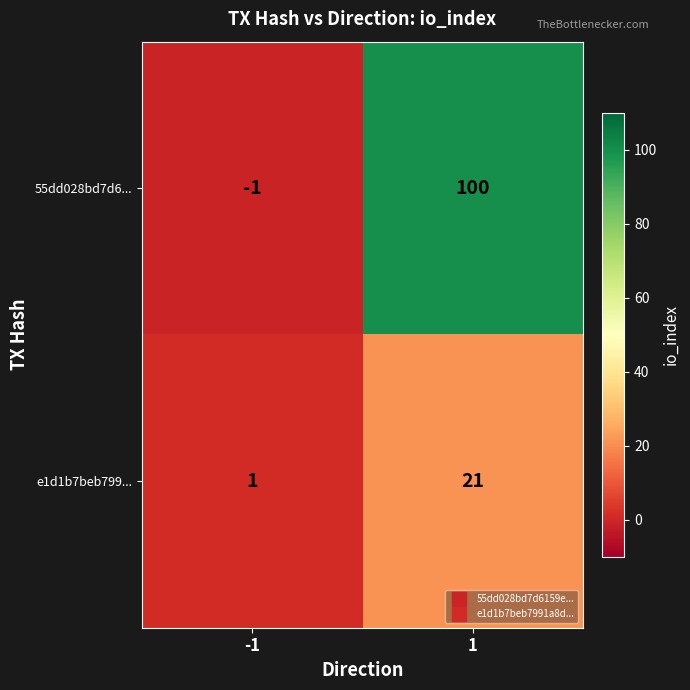

Reading left to right, extract all data points from this chart.

55dd028bd7d6...: -1	100
e1d1b7beb799...: 1	21